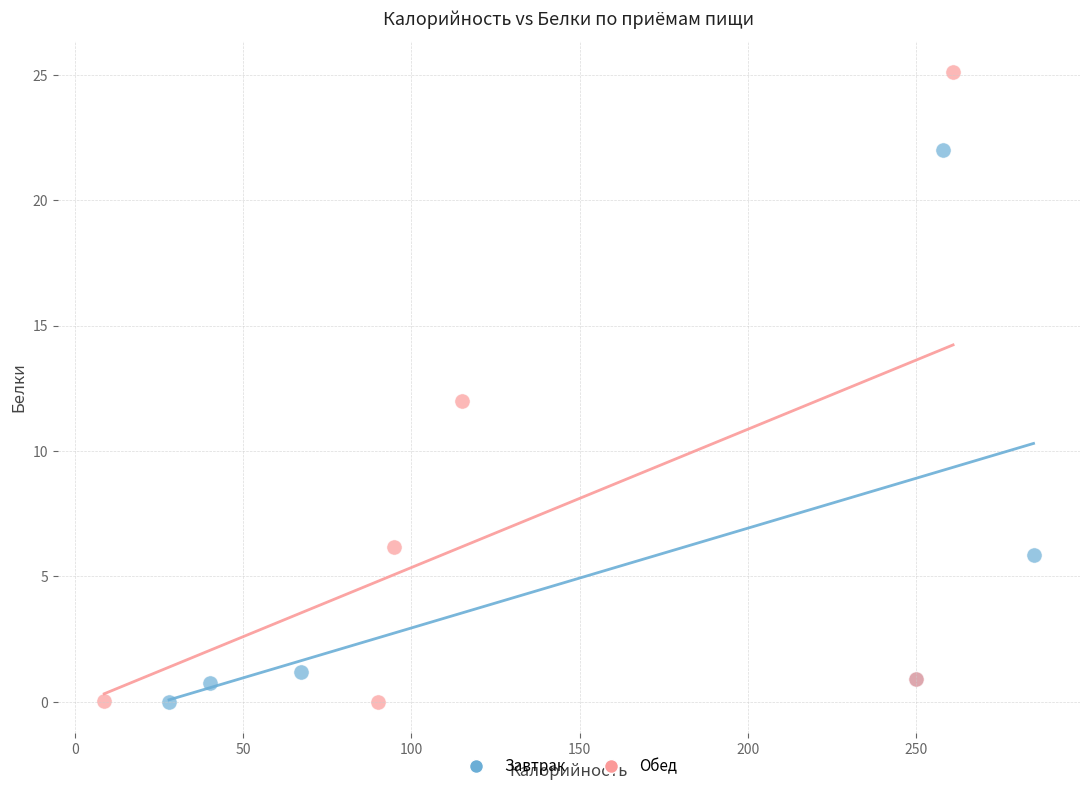

Which series has the widest spread of Y values?

Обед